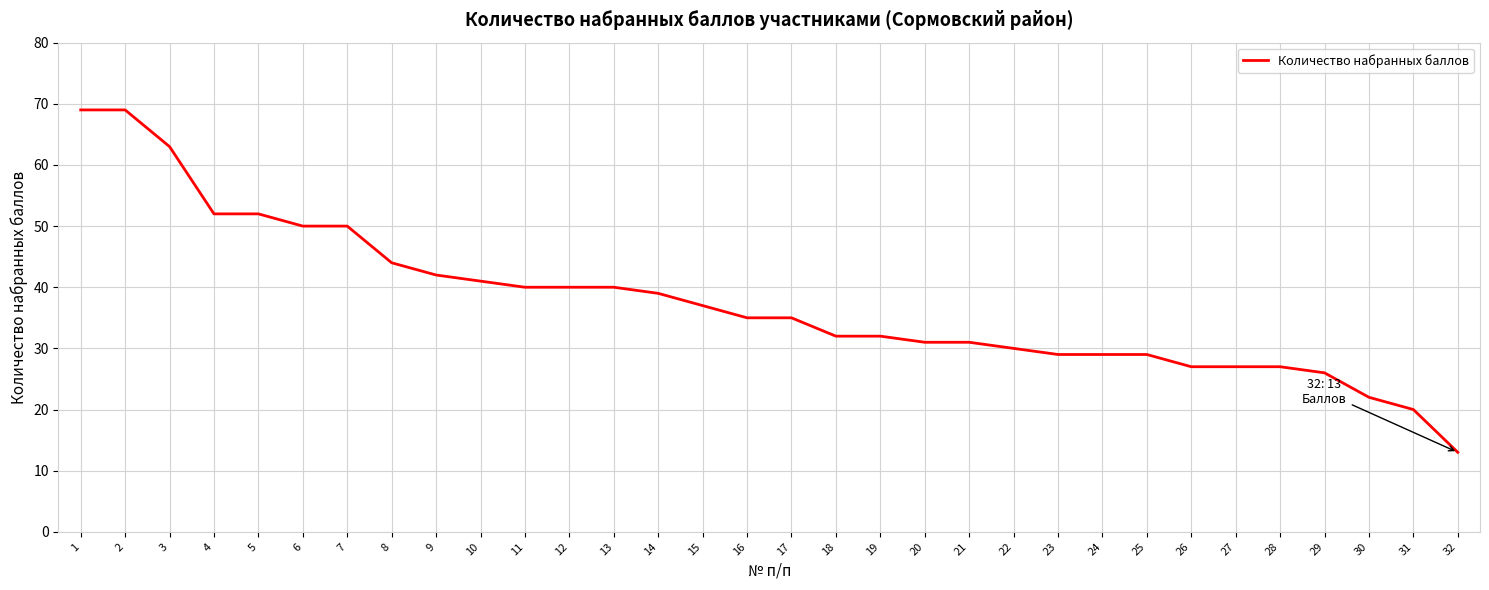

What is the difference between the maximum and second lowest values?

49